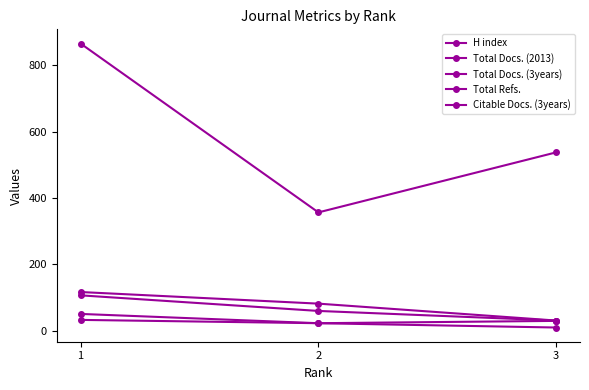

Is this an area chart (filled region under the line)?

No